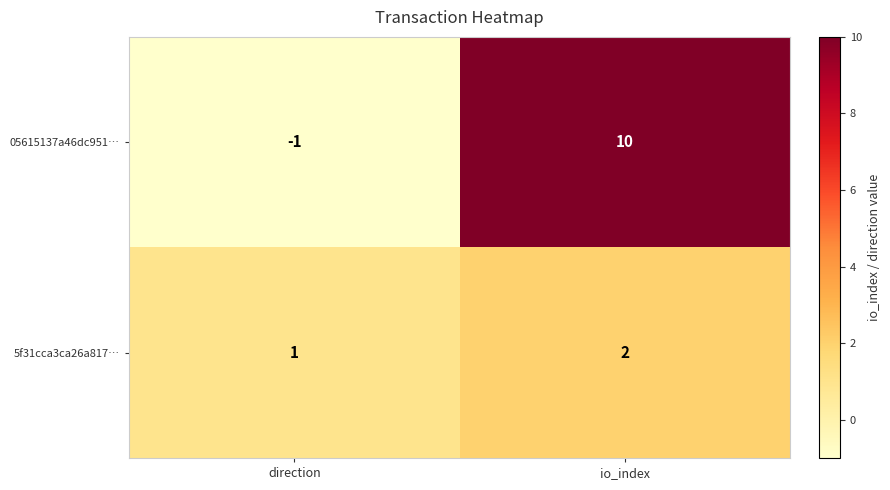

Reading left to right, extract all data points from this chart.

05615137a46dc951…: direction=-1	io_index=10
5f31cca3ca26a817…: direction=1	io_index=2